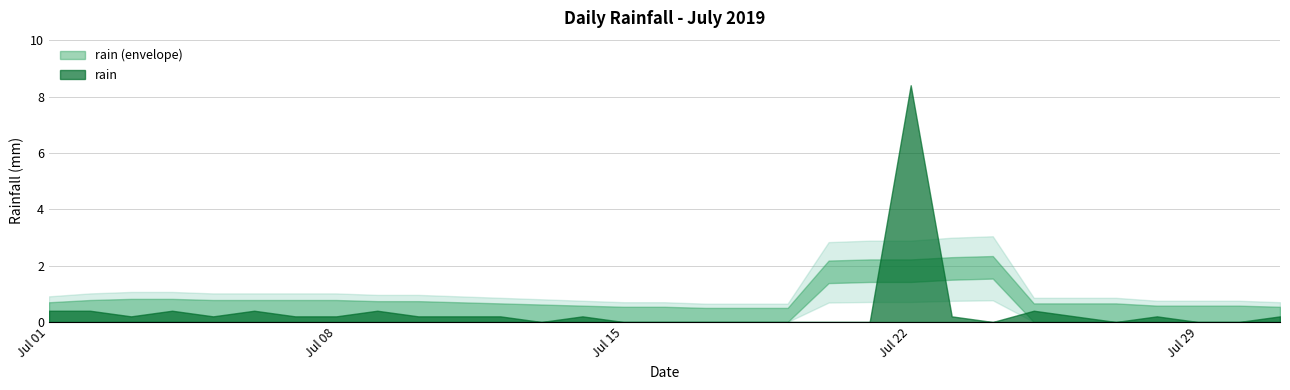

What is the sum of the values at 2019-07-06 and 2019-07-14?

0.6